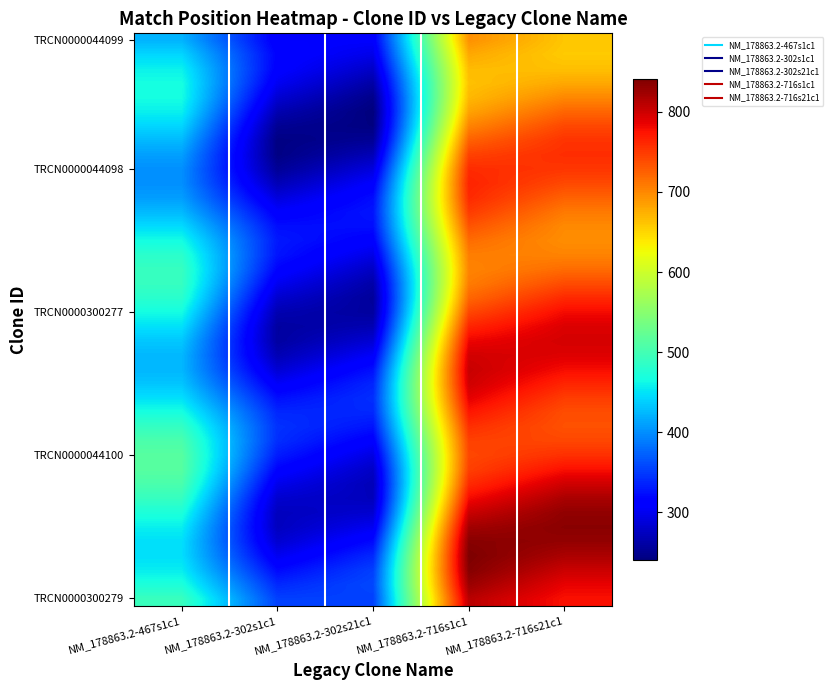

What is the maximum value shown in the chart?

841.4